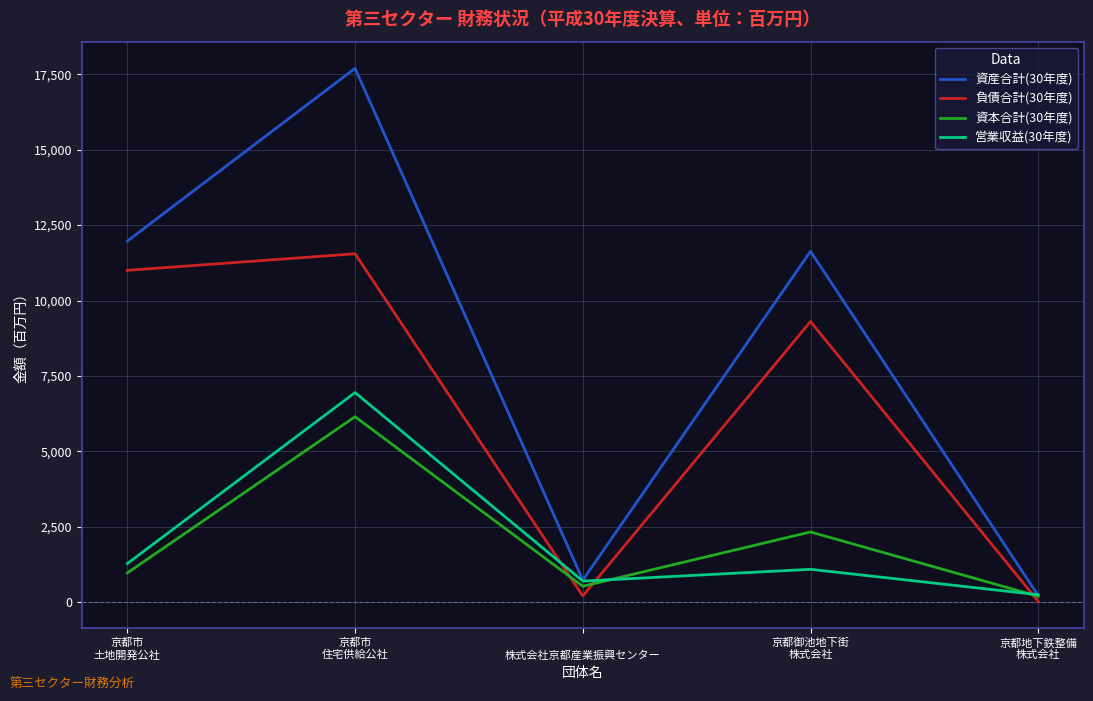

The value of 営業収益(30年度) at 京都地下鉄整備
株式会社 is 247. True or false?

True